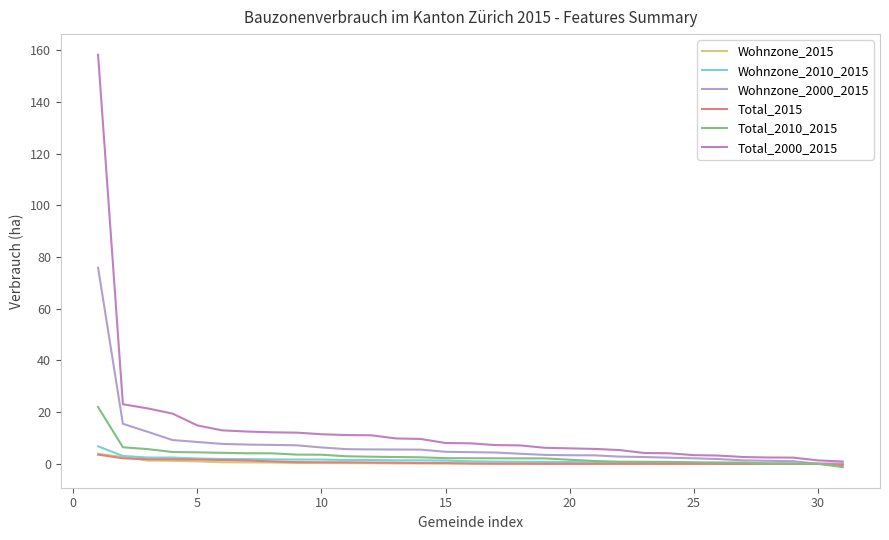

How many lines are shown in the chart?

6